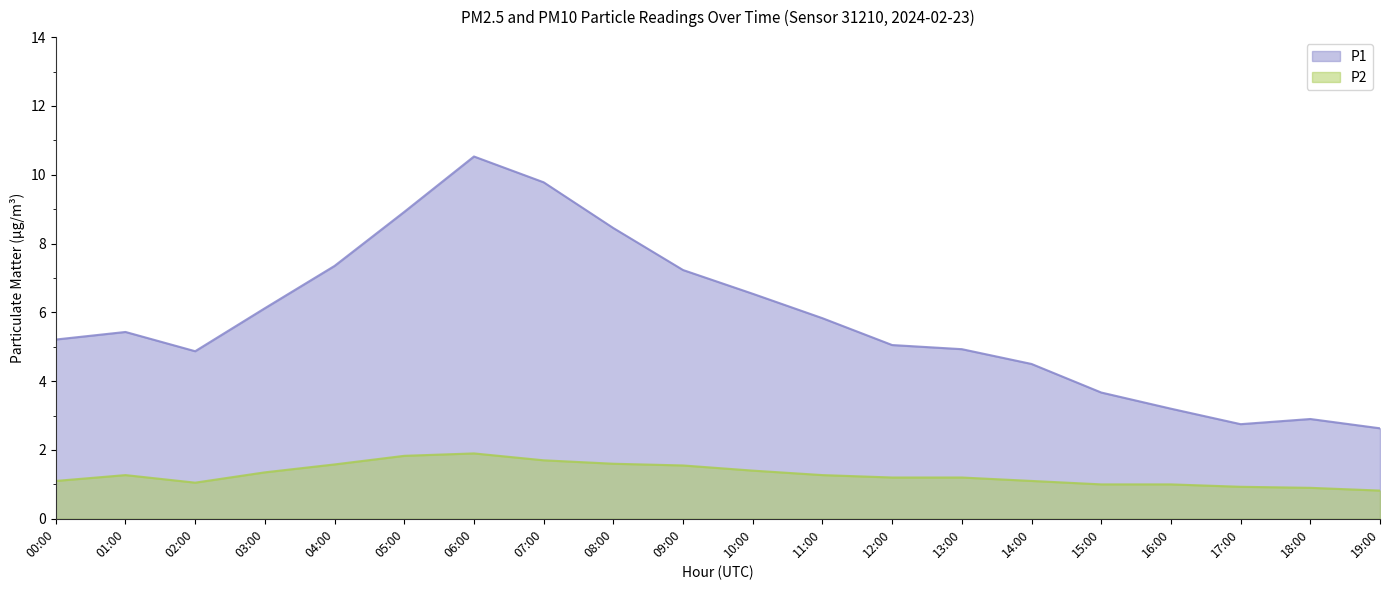

Rank the series at 06:00 from highest to lowest value.

P1, P2